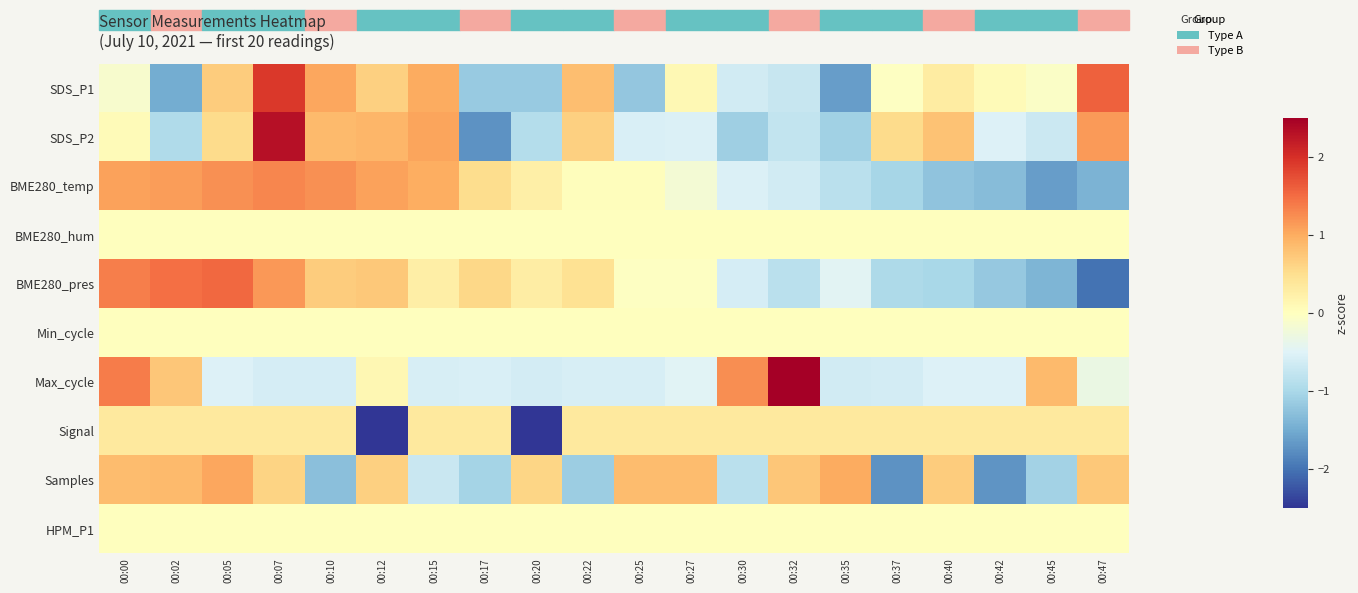

Reading left to right, extract all data points from this chart.

SDS_P1: 00:00=-0.1	00:02=-1.5	00:05=0.7	00:07=1.9	00:10=1.0	00:12=0.7	00:15=1.0	00:17=-1.2	00:20=-1.2	00:22=0.8	00:25=-1.2	00:27=0.1	00:30=-0.6	00:32=-0.7	00:35=-1.6	00:37=-0.0	00:40=0.3	00:42=0.1	00:45=-0.1	00:47=1.6
SDS_P2: 00:00=0.1	00:02=-1.0	00:05=0.5	00:07=2.3	00:10=0.9	00:12=0.9	00:15=1.1	00:17=-1.7	00:20=-0.9	00:22=0.6	00:25=-0.6	00:27=-0.5	00:30=-1.1	00:32=-0.8	00:35=-1.1	00:37=0.5	00:40=0.8	00:42=-0.5	00:45=-0.7	00:47=1.1
BME280_temp: 00:00=1.1	00:02=1.1	00:05=1.2	00:07=1.3	00:10=1.2	00:12=1.1	00:15=1.0	00:17=0.5	00:20=0.2	00:22=0.0	00:25=0.0	00:27=-0.2	00:30=-0.5	00:32=-0.6	00:35=-0.8	00:37=-1.0	00:40=-1.2	00:42=-1.3	00:45=-1.6	00:47=-1.4
BME280_hum: 00:00=0.0	00:02=0.0	00:05=0.0	00:07=0.0	00:10=0.0	00:12=0.0	00:15=0.0	00:17=0.0	00:20=0.0	00:22=0.0	00:25=0.0	00:27=0.0	00:30=0.0	00:32=0.0	00:35=0.0	00:37=0.0	00:40=0.0	00:42=0.0	00:45=0.0	00:47=0.0
BME280_pres: 00:00=1.3	00:02=1.5	00:05=1.5	00:07=1.2	00:10=0.7	00:12=0.7	00:15=0.3	00:17=0.6	00:20=0.3	00:22=0.5	00:25=-0.0	00:27=-0.0	00:30=-0.6	00:32=-0.8	00:35=-0.5	00:37=-1.0	00:40=-1.0	00:42=-1.2	00:45=-1.4	00:47=-2.0
Min_cycle: 00:00=0.0	00:02=0.0	00:05=0.0	00:07=0.0	00:10=0.0	00:12=0.0	00:15=0.0	00:17=0.0	00:20=0.0	00:22=0.0	00:25=0.0	00:27=0.0	00:30=0.0	00:32=0.0	00:35=0.0	00:37=0.0	00:40=0.0	00:42=0.0	00:45=0.0	00:47=0.0
Max_cycle: 00:00=1.4	00:02=0.8	00:05=-0.5	00:07=-0.6	00:10=-0.6	00:12=0.1	00:15=-0.6	00:17=-0.6	00:20=-0.6	00:22=-0.6	00:25=-0.6	00:27=-0.5	00:30=1.2	00:32=3.3	00:35=-0.6	00:37=-0.6	00:40=-0.5	00:42=-0.5	00:45=0.9	00:47=-0.3
Signal: 00:00=0.3	00:02=0.3	00:05=0.3	00:07=0.3	00:10=0.3	00:12=-3.0	00:15=0.3	00:17=0.3	00:20=-3.0	00:22=0.3	00:25=0.3	00:27=0.3	00:30=0.3	00:32=0.3	00:35=0.3	00:37=0.3	00:40=0.3	00:42=0.3	00:45=0.3	00:47=0.3
Samples: 00:00=0.8	00:02=0.9	00:05=1.0	00:07=0.6	00:10=-1.3	00:12=0.7	00:15=-0.7	00:17=-1.0	00:20=0.6	00:22=-1.1	00:25=0.9	00:27=0.9	00:30=-0.9	00:32=0.8	00:35=1.0	00:37=-1.7	00:40=0.7	00:42=-1.7	00:45=-1.1	00:47=0.7
HPM_P1: 00:00=0.0	00:02=0.0	00:05=0.0	00:07=0.0	00:10=0.0	00:12=0.0	00:15=0.0	00:17=0.0	00:20=0.0	00:22=0.0	00:25=0.0	00:27=0.0	00:30=0.0	00:32=0.0	00:35=0.0	00:37=0.0	00:40=0.0	00:42=0.0	00:45=0.0	00:47=0.0